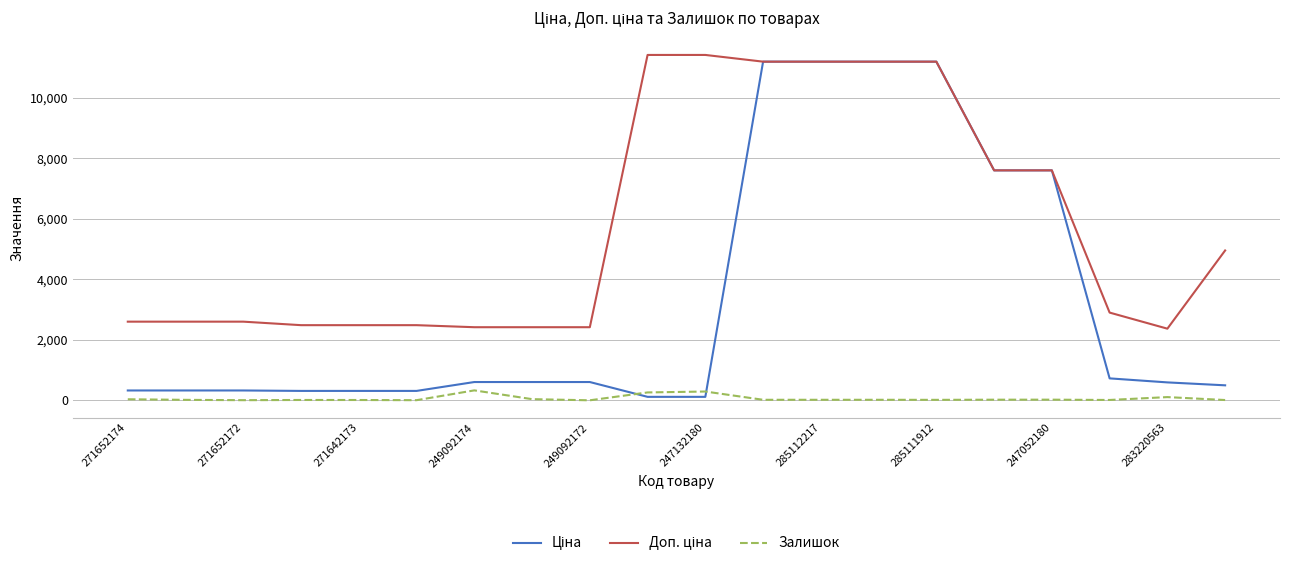

How many lines are shown in the chart?

3